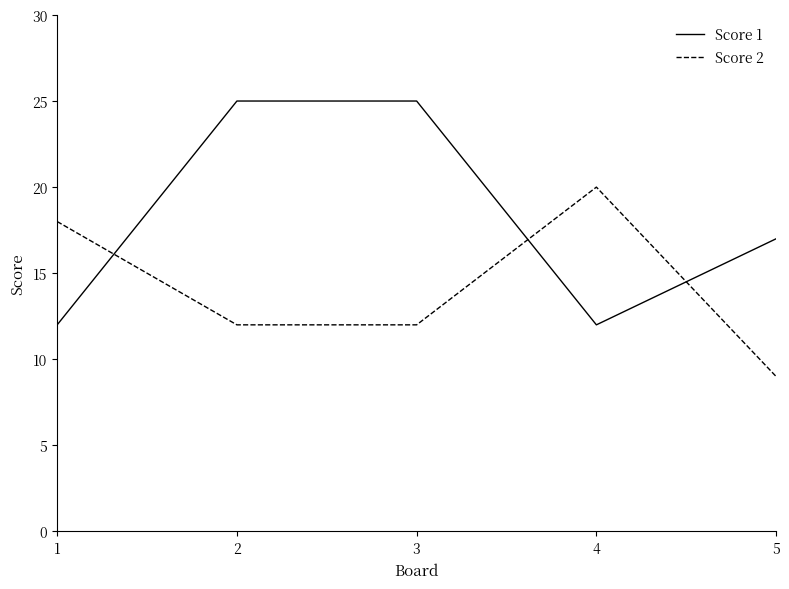

Which series has the largest total across all categories?

Score 1